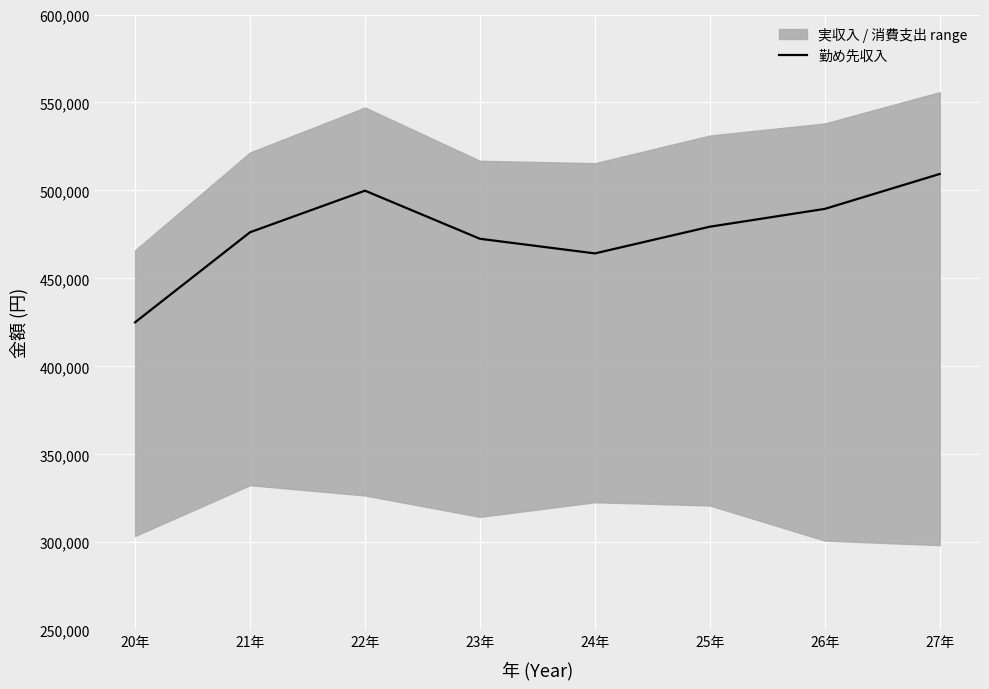

How many lines are shown in the chart?

1